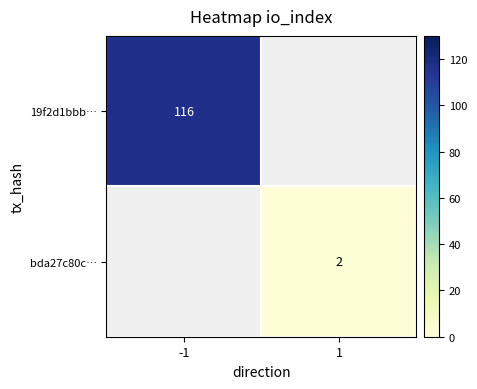

True or false: 19f2d1bbb… has a value of 201 at -1.

False